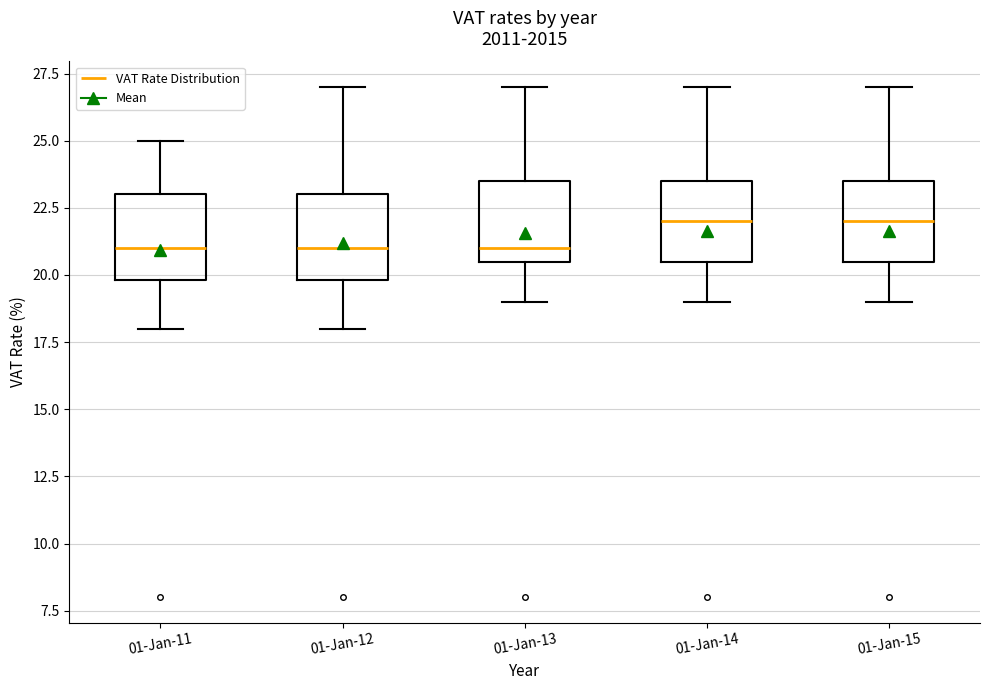

Reading left to right, read every box against the y-axis: the position of its median line, the range the box covers, and the ends of its whiskers. The values are not printed on the chart, so give them approximately, as read against the axis.

01-Jan-11: median 21.0, box 20.0 to 23.0, whiskers 18.0 to 25.0
01-Jan-12: median 21.0, box 20.0 to 23.0, whiskers 18.0 to 27.0
01-Jan-13: median 21.0, box 20.5 to 23.5, whiskers 19.0 to 27.0
01-Jan-14: median 22.0, box 20.5 to 23.5, whiskers 19.0 to 27.0
01-Jan-15: median 22.0, box 20.5 to 23.5, whiskers 19.0 to 27.0